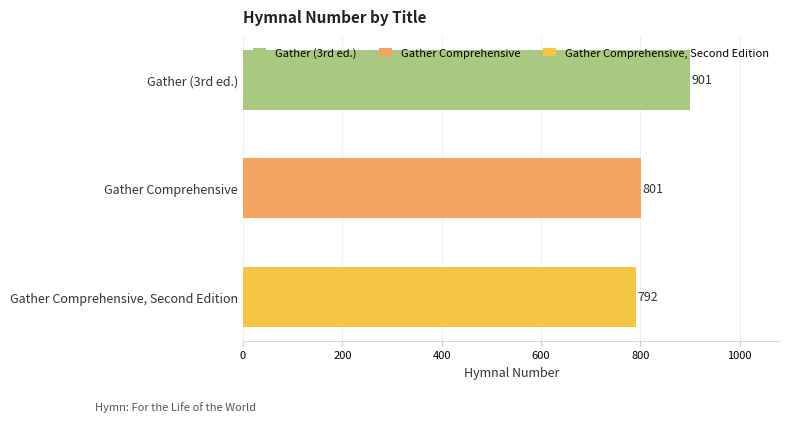

List the labels in order of value, largest first.

Gather (3rd ed.), Gather Comprehensive, Gather Comprehensive, Second Edition